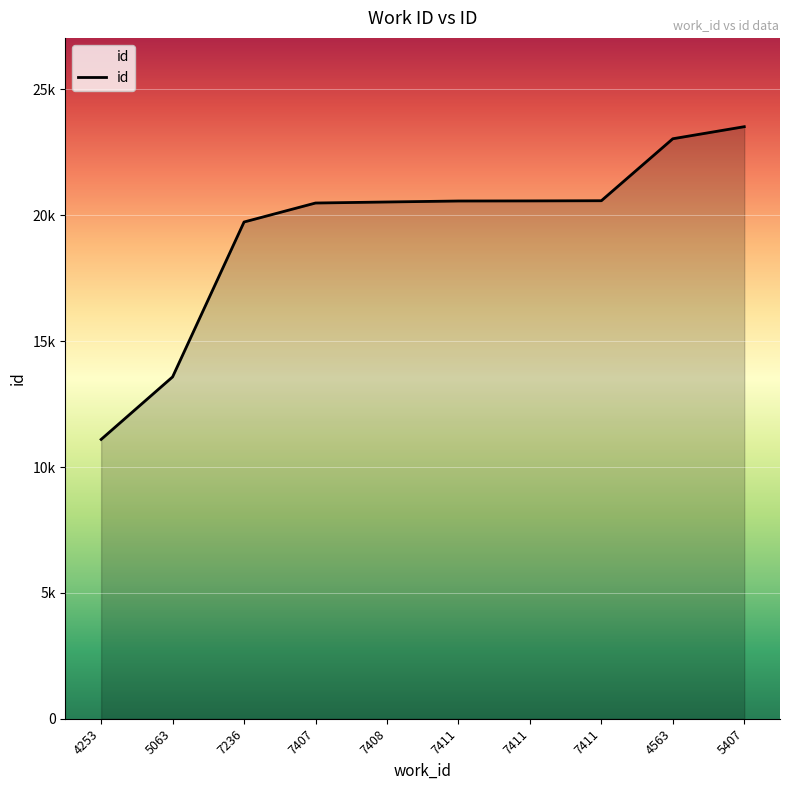

The chart shows a value of 40920 at 5407. True or false?

False